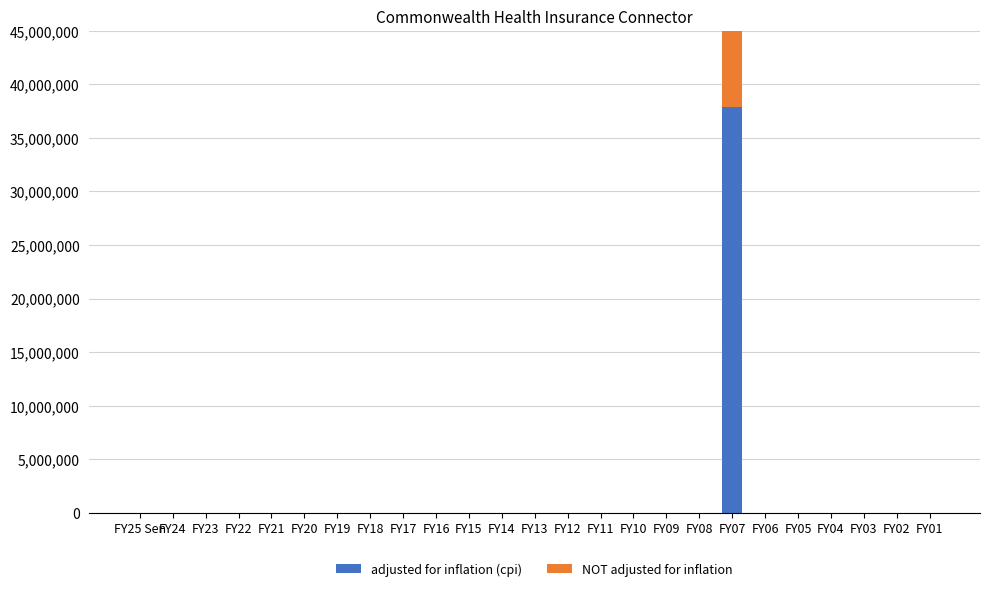

Which series changed the most between FY20 and FY01?

adjusted for inflation (cpi)